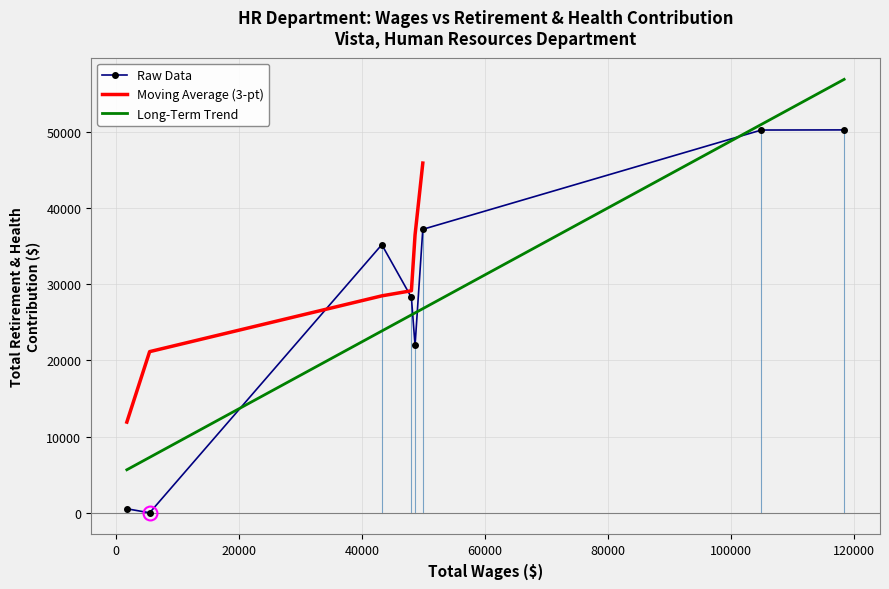

How many data points in Raw Data are less than 35184?

4